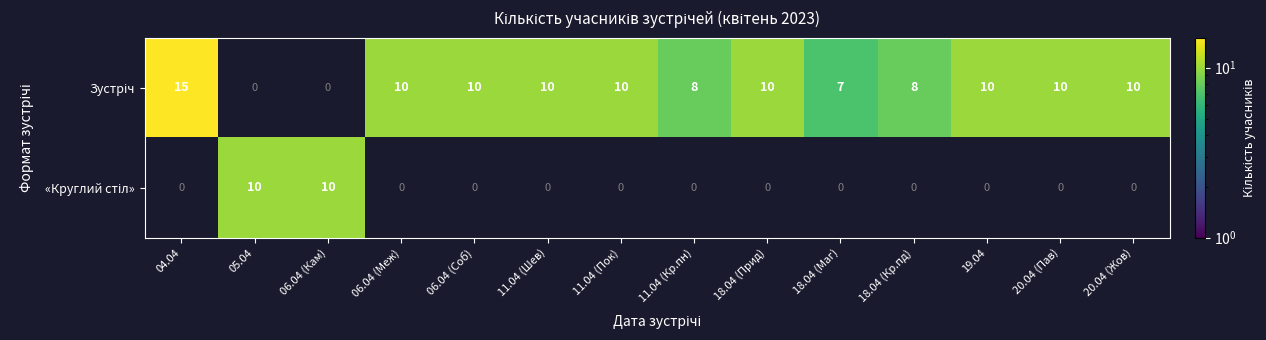

True or false: «Круглий стіл» has a value of 10.0 at 05.04.

True